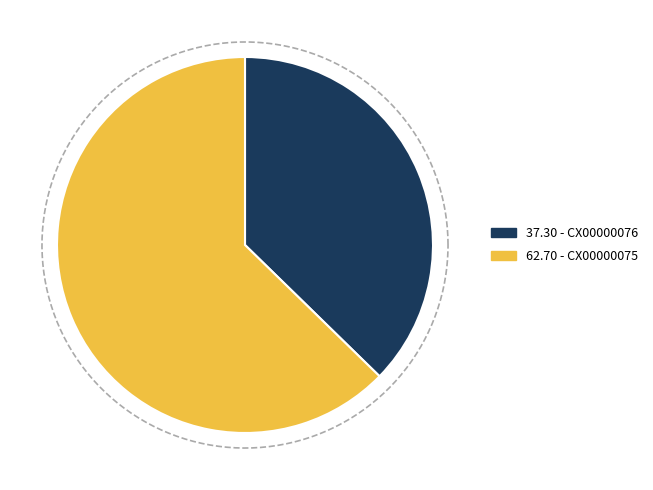

True or false: CX00000076 accounts for 24% of the total.

False